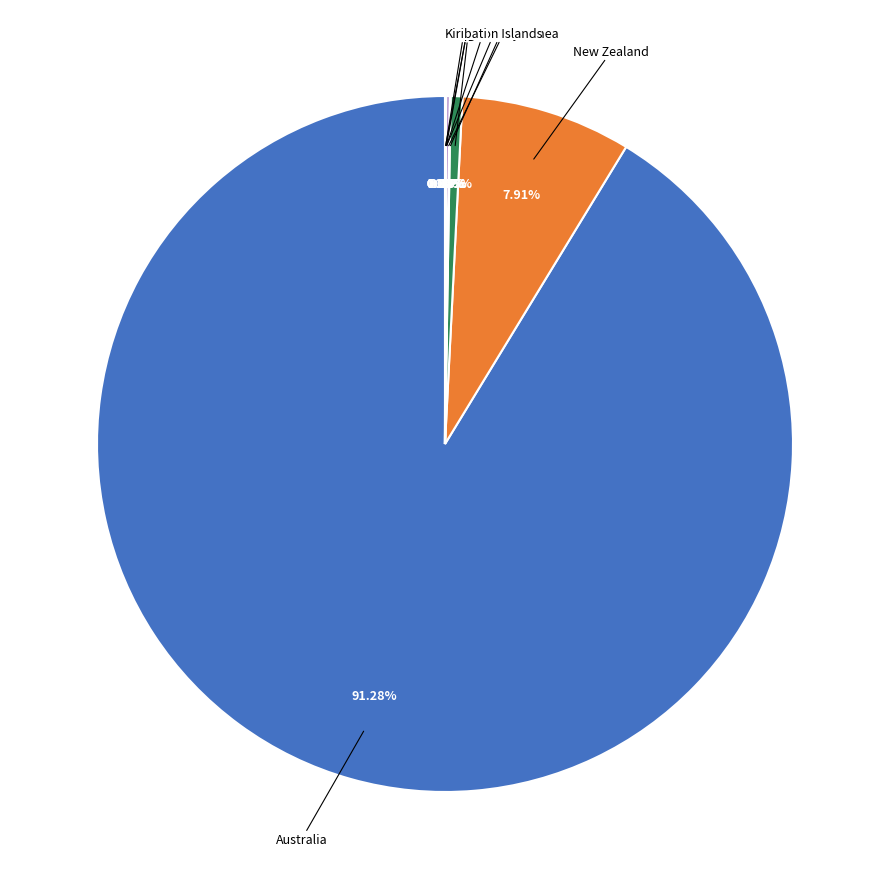

Is there any slice that represents more than half of the pie?

Yes